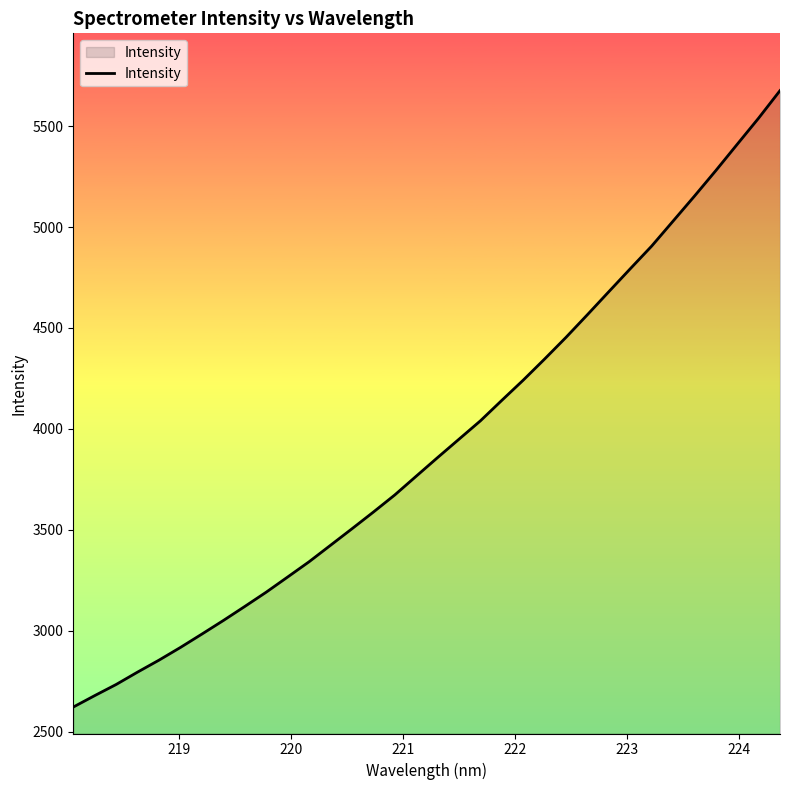

What is the difference between the maximum and minimum values?

3054.3